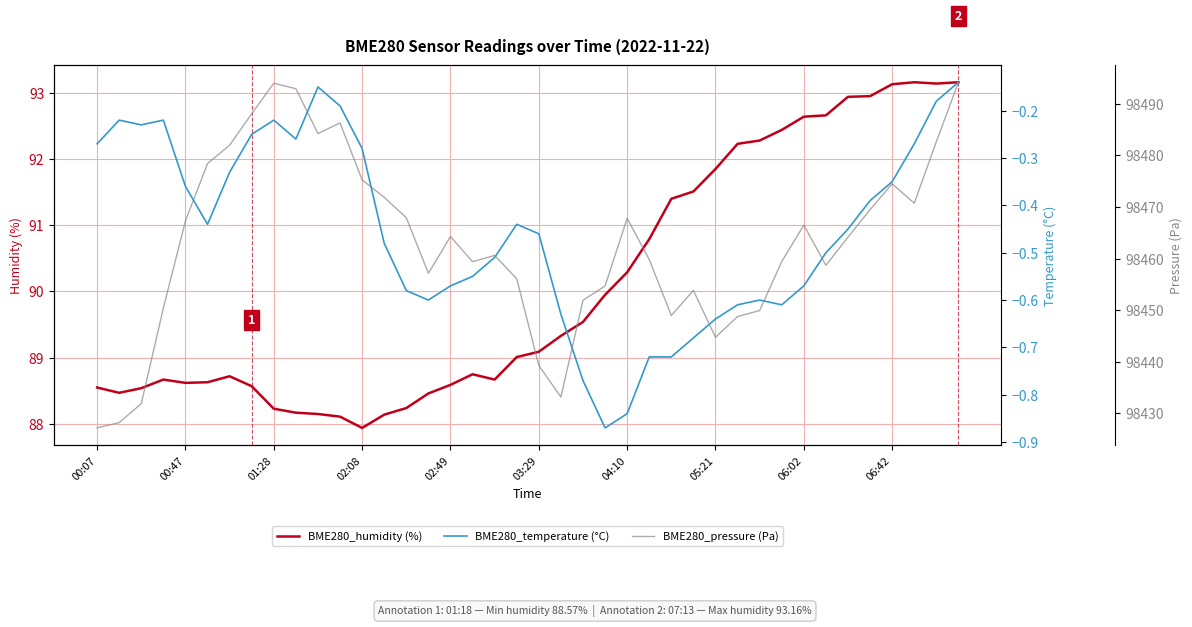

True or false: BME280_temperature (°C) has more than 1 points higher than both neighbors.

True